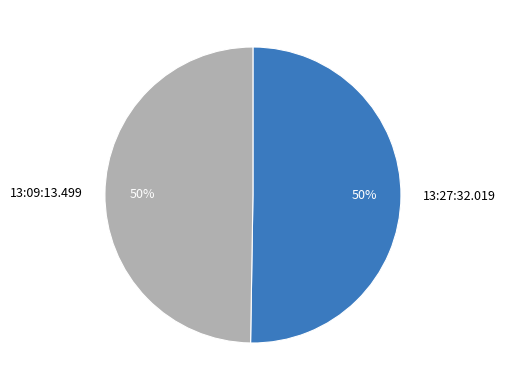

To the nearest percent, what is the average slice percentage?

50%